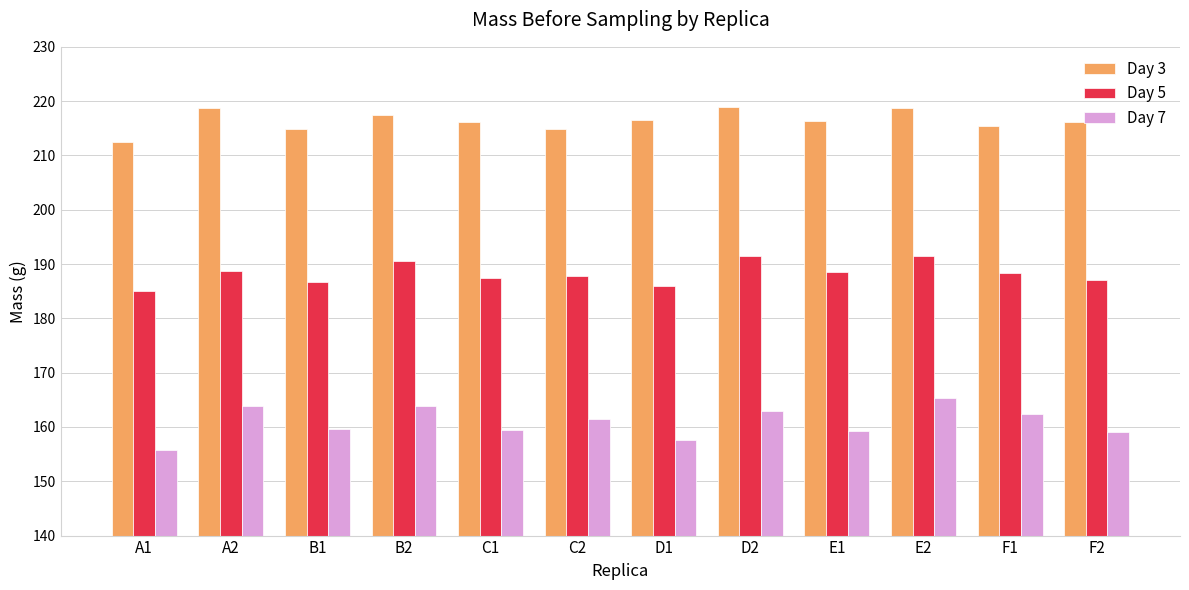

Does the chart contain stacked bars?

No